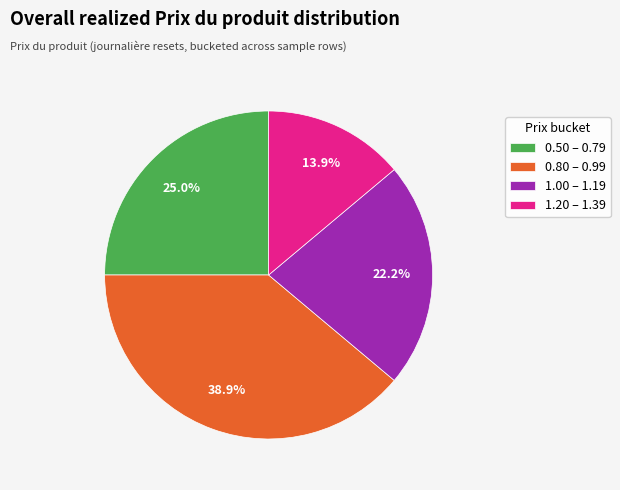

What is the ratio of the value at 0.50 – 0.79 to the value at 1.20 – 1.39?

1.8